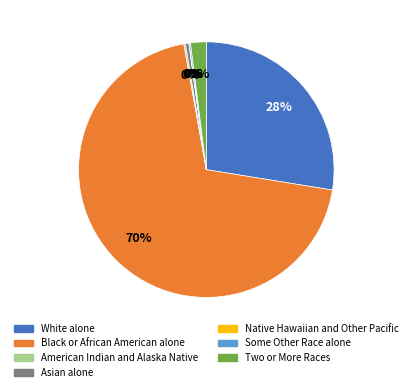

Does Black or African American alone represent more than half of the total?

Yes